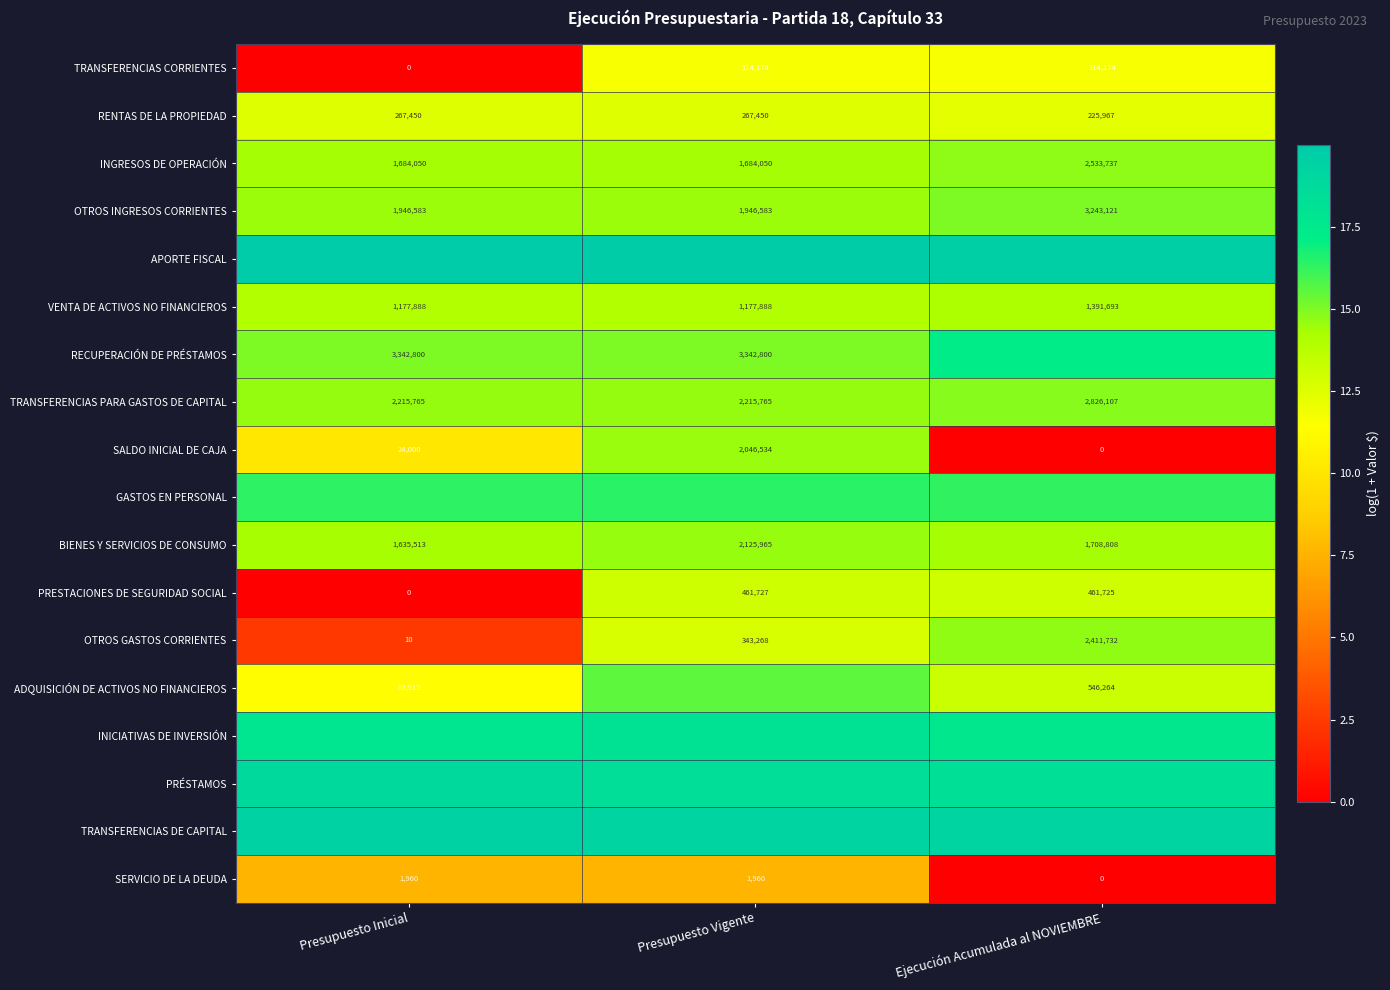

At which label does OTROS GASTOS CORRIENTES reach its minimum?

Presupuesto Inicial